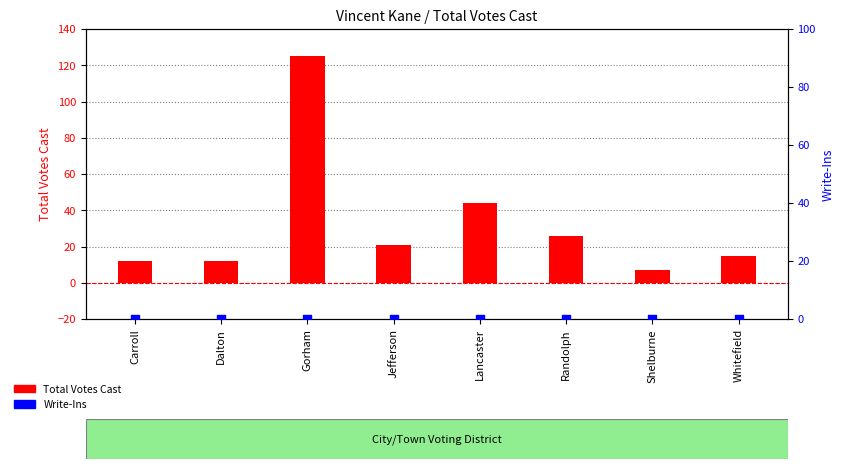

Which series contains the lowest Y value?

Write-Ins